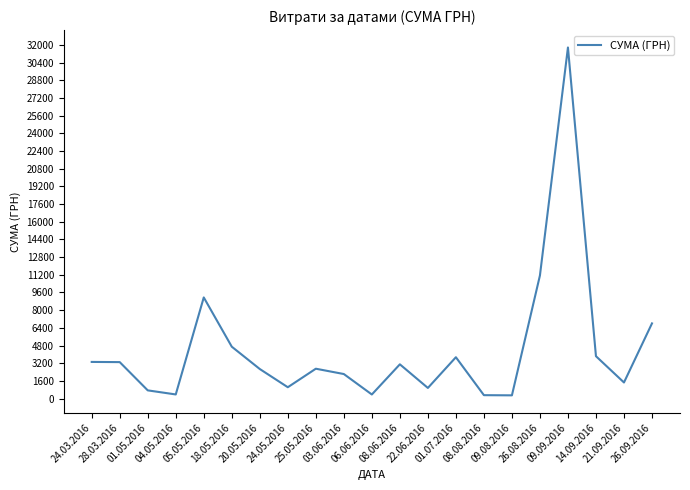

Does the chart display data point markers on the line(s)?

No